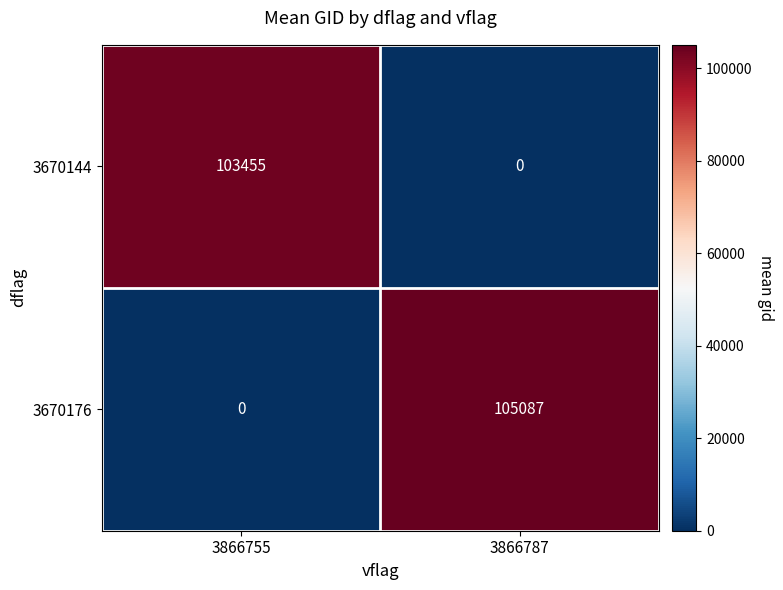

What is the highest value of the 3670144 series?

103455